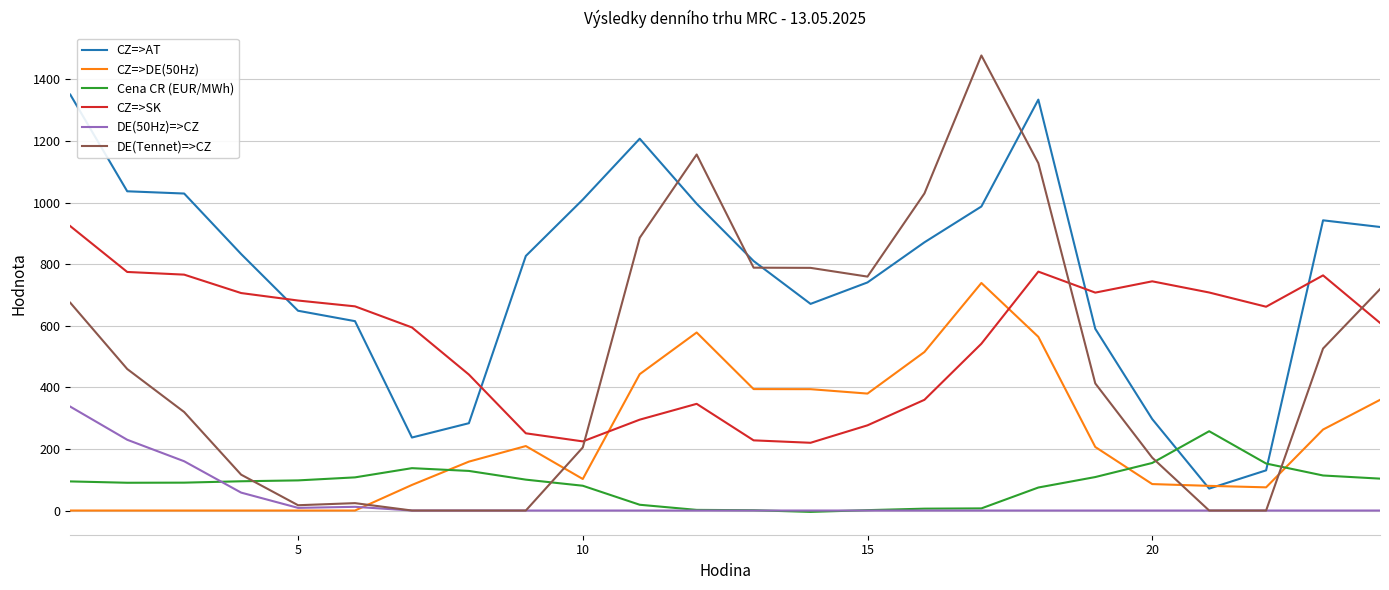

What is the greatest value displayed?

1477.9